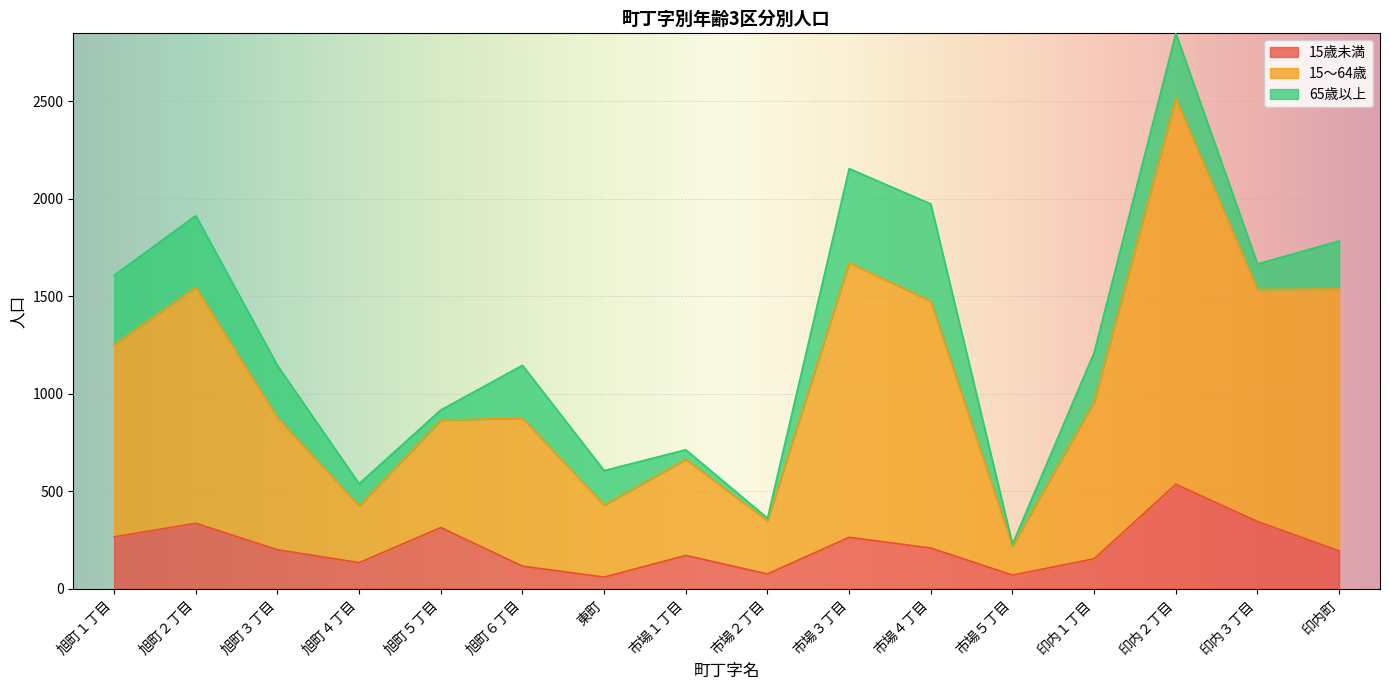

True or false: 15歳未満 and 15～64歳 cross at least once.

False